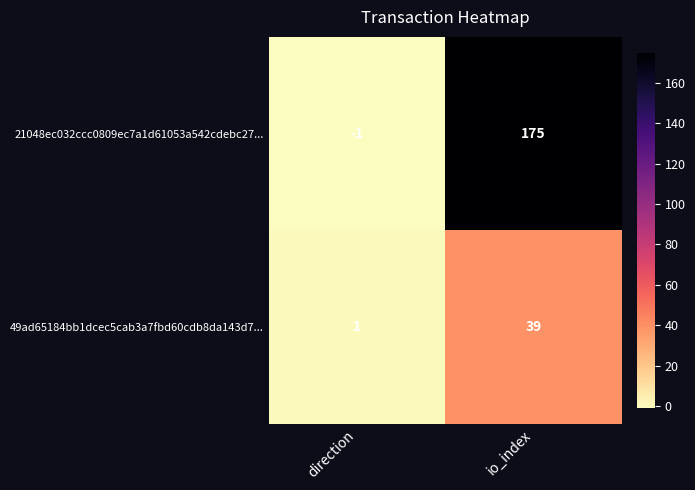

Where is 49ad65184bb1dcec5cab3a7fbd60cdb8da143d7... nearest to the value 20?

direction